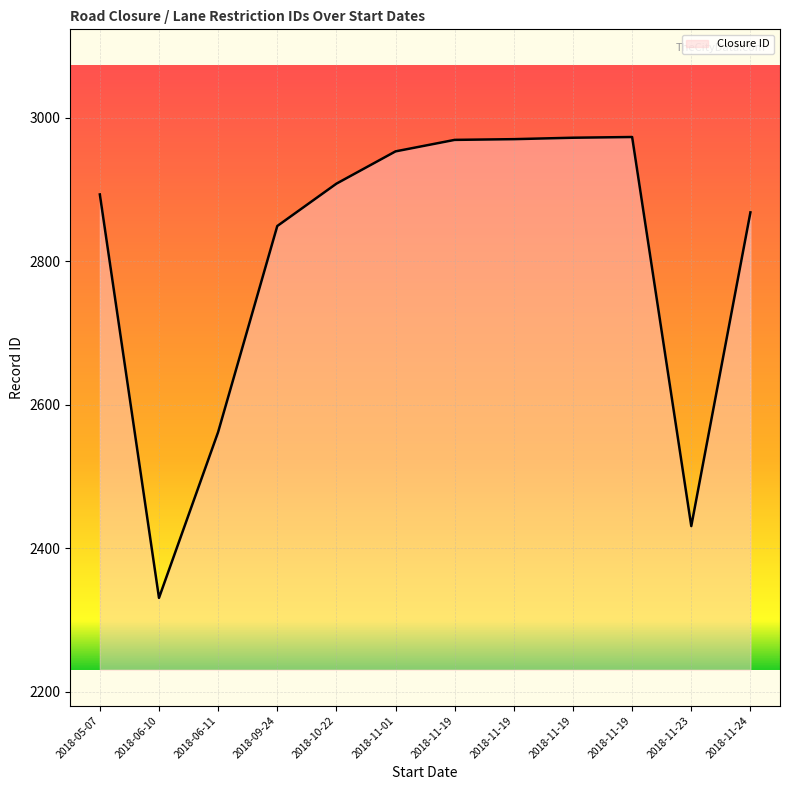

Is this an area chart (filled region under the line)?

Yes